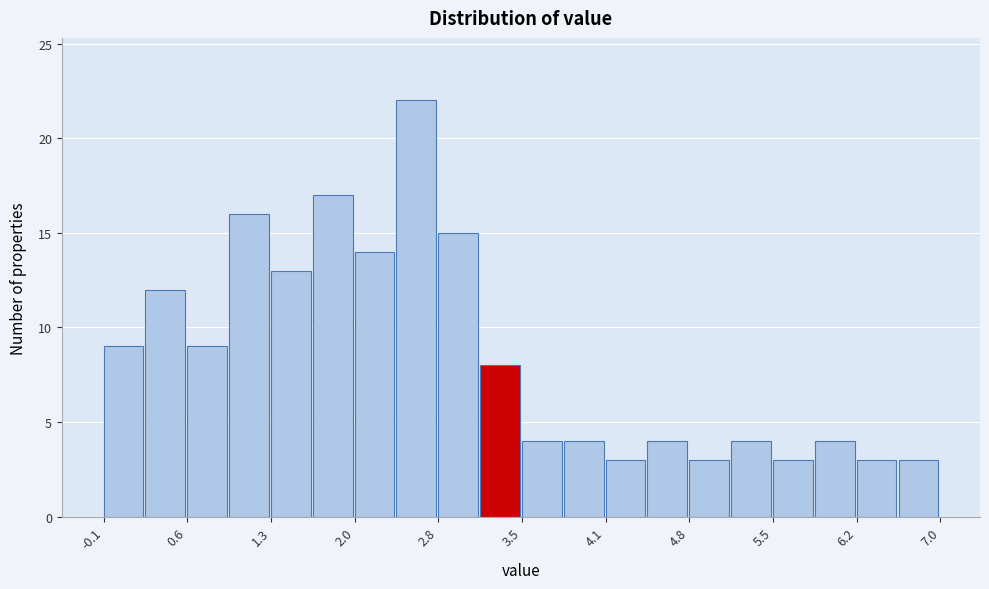

Around what value on the x-axis is the tallest bar? Give the approximate position of its centre, as read against the axis.

2.6